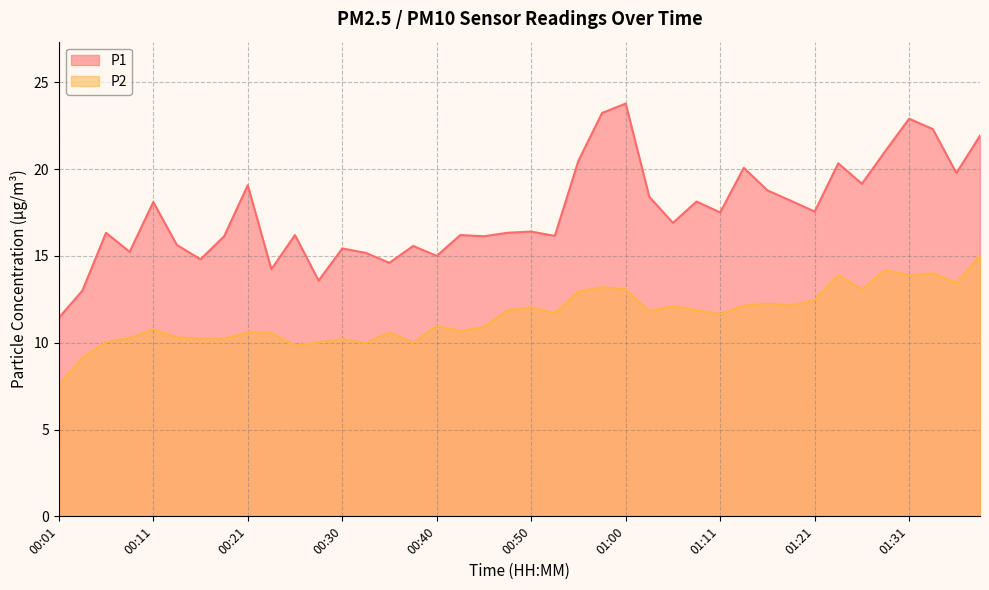

Rank the series by their average value, from lowest to highest.

P2, P1